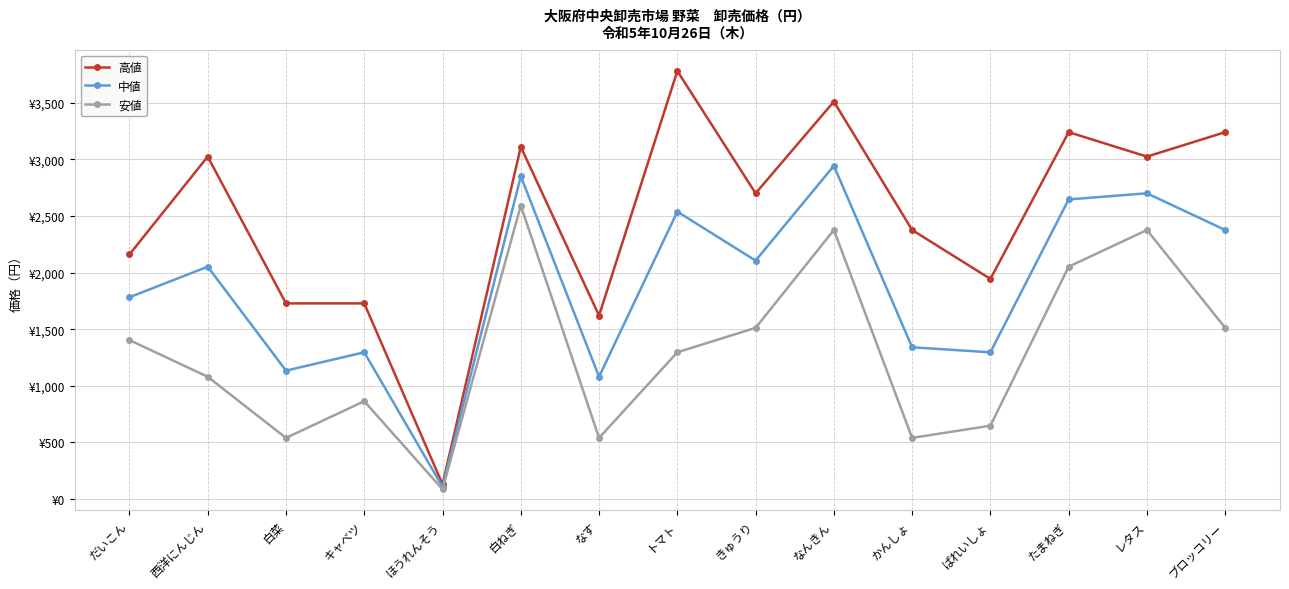

Does the chart have visible grid lines?

Yes